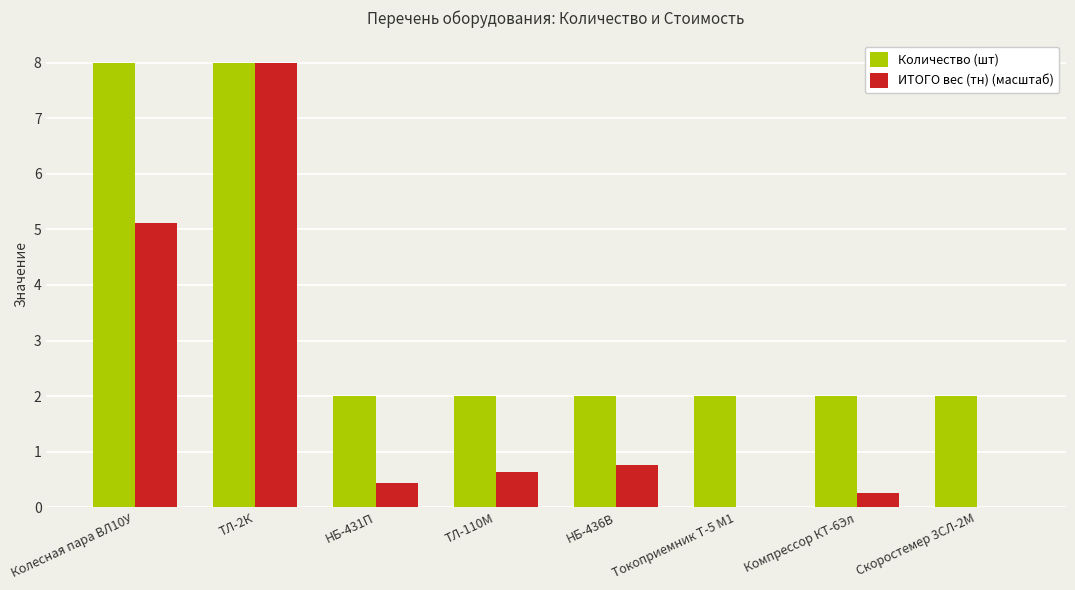

What is the maximum value for ИТОГО вес (тн) (масштаб)?

8.0